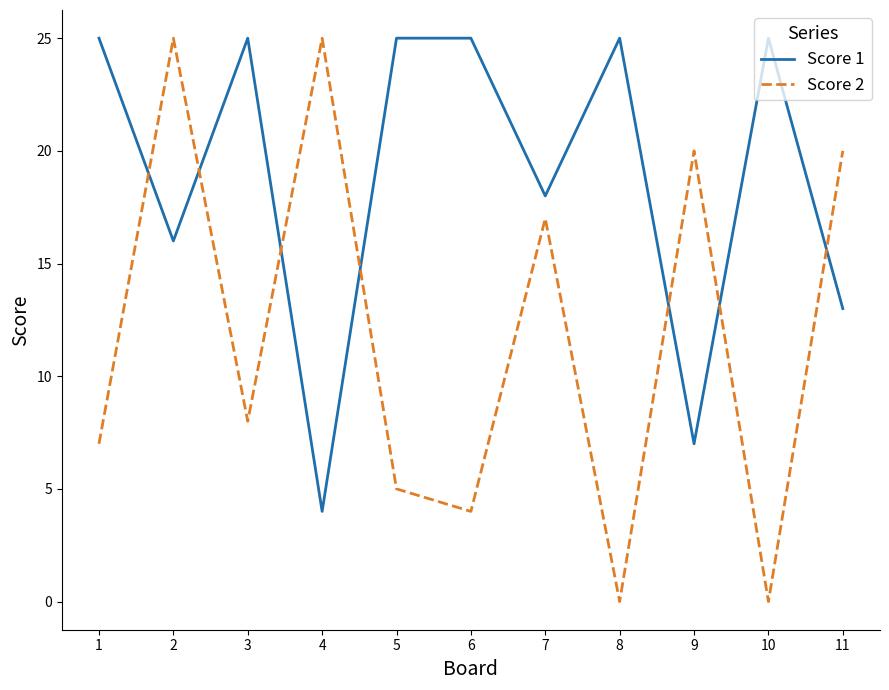

True or false: Score 2 and Score 1 cross at least once.

True